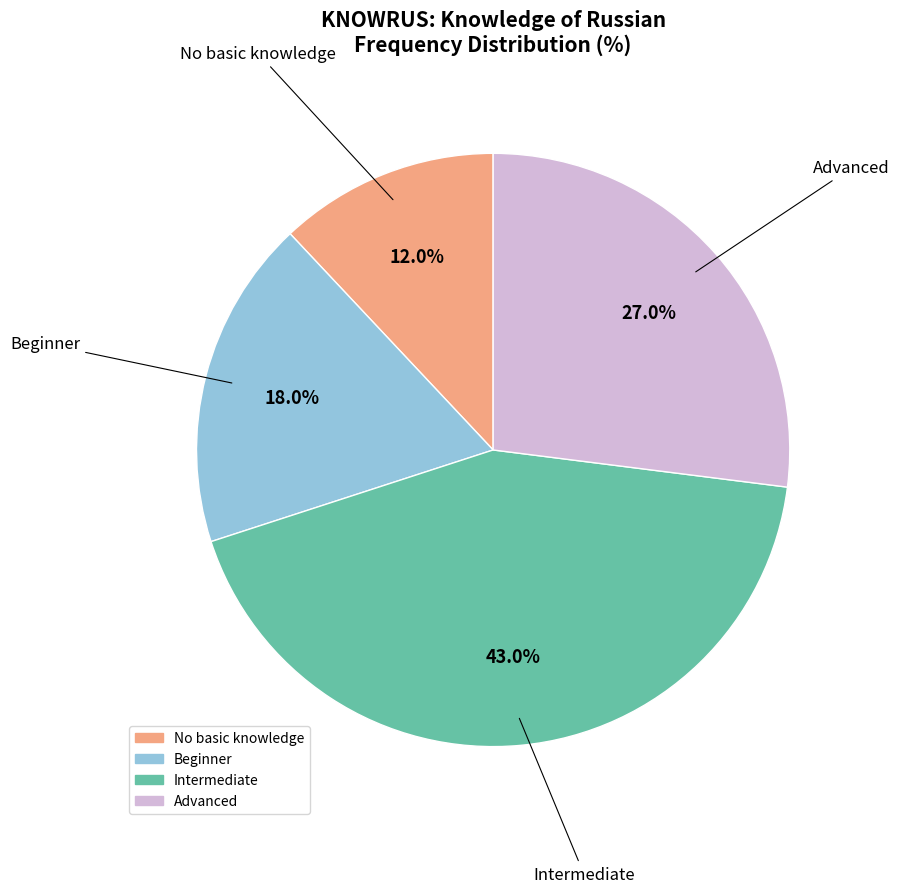

Does Advanced account for over 50% of the chart?

No